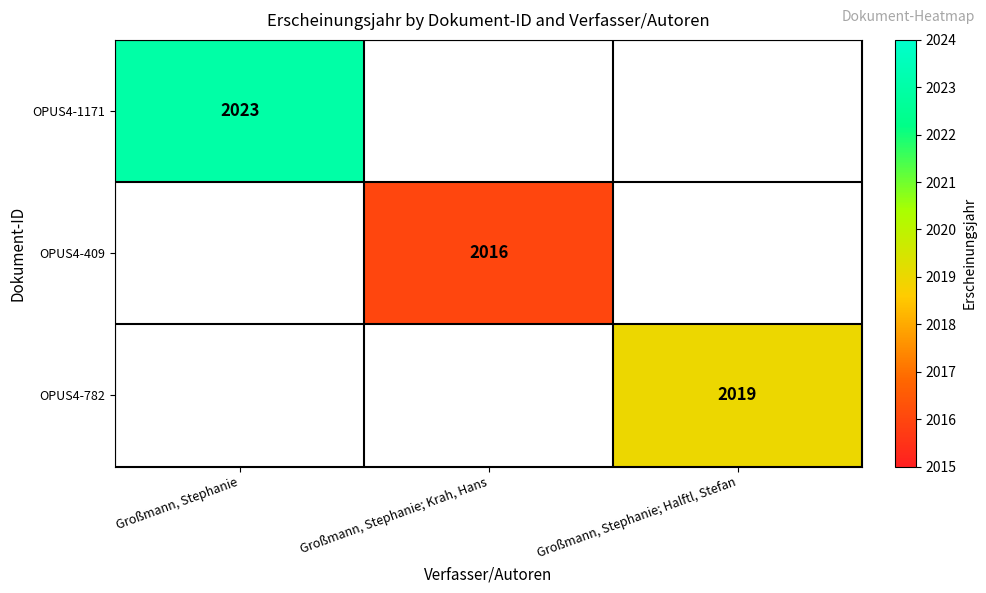

The OPUS4-1171 series shows 3345 at Großmann, Stephanie. True or false?

False